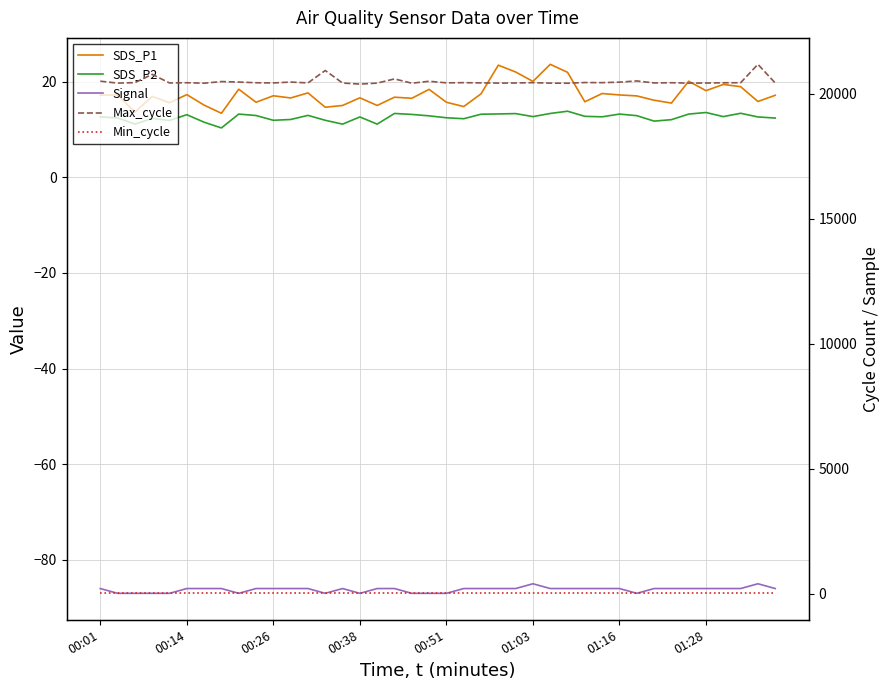

Where is SDS_P2 nearest to the value 12?

33